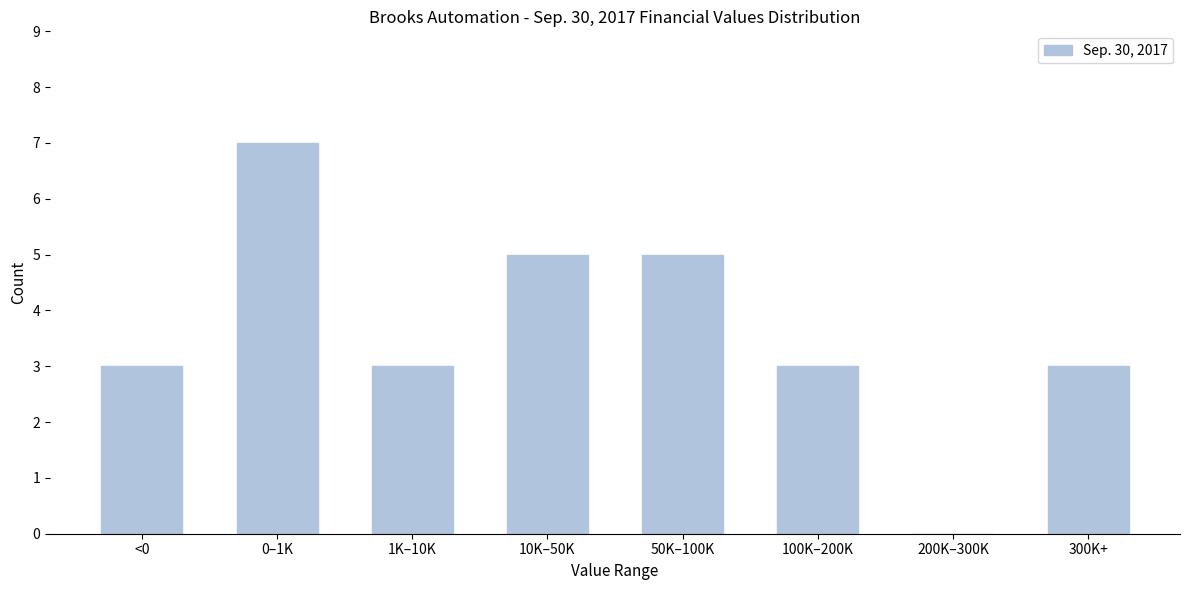

Reading left to right, what are all the values shown in this chart?

<0=3	0–1K=7	1K–10K=3	10K–50K=5	50K–100K=5	100K–200K=3	200K–300K=0	300K+=3